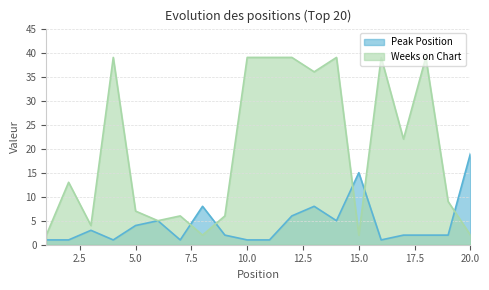

At which label is Peak Position closest to 10?

8